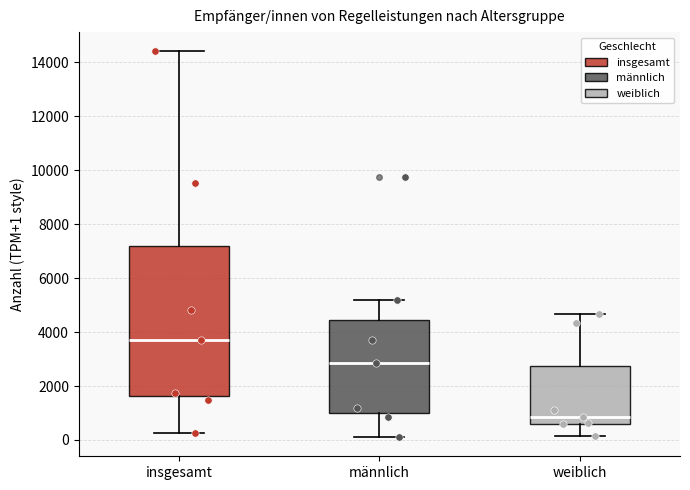

Which box's median line is the highest?

insgesamt